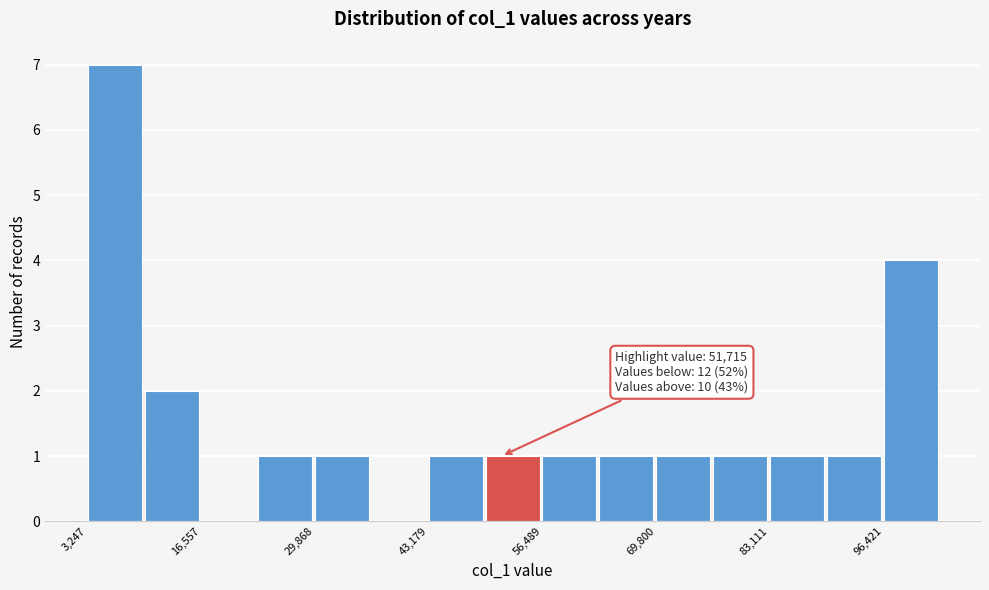

Around what value on the x-axis is the tallest bar? Give the approximate position of its centre, as read against the axis.

6000